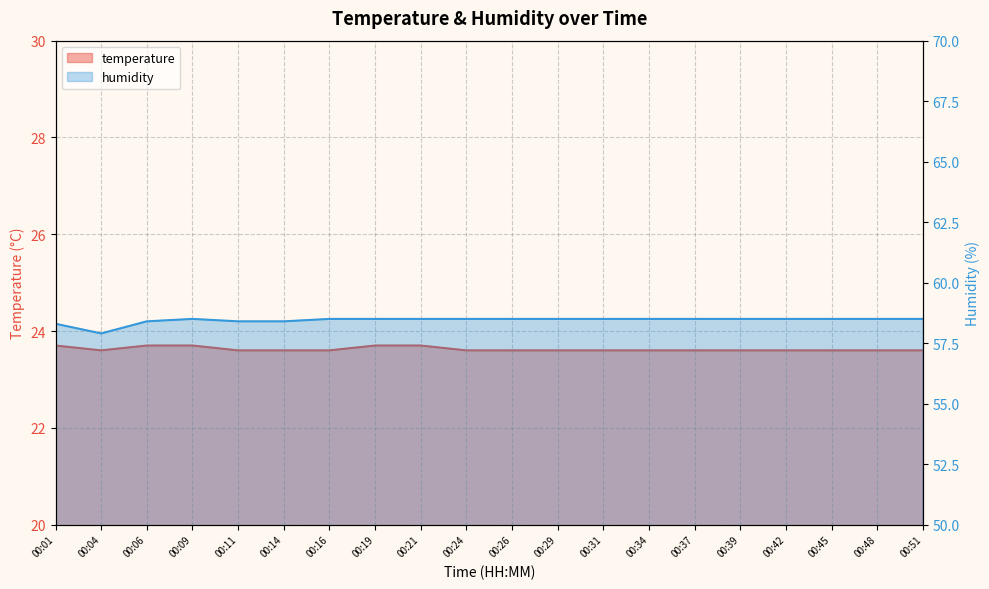

Where is humidity nearest to the value 58?

00:04